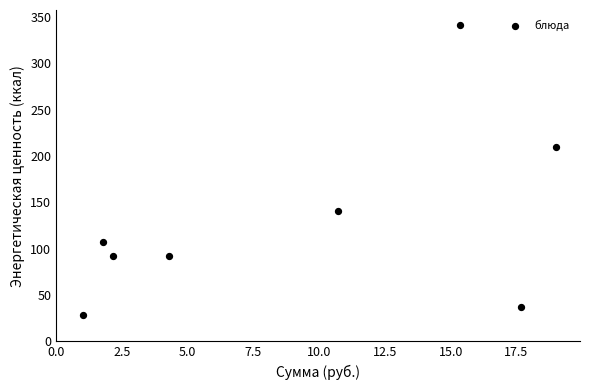

What is the average Y value?

131.1